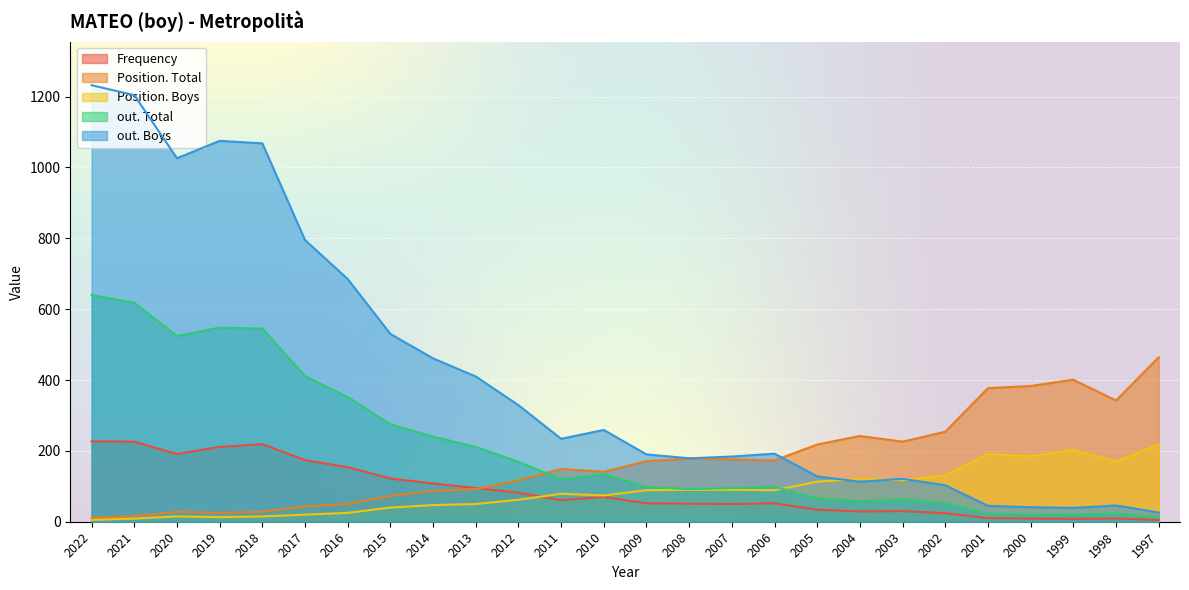

The value of out. Boys at 2002 is 49. True or false?

False